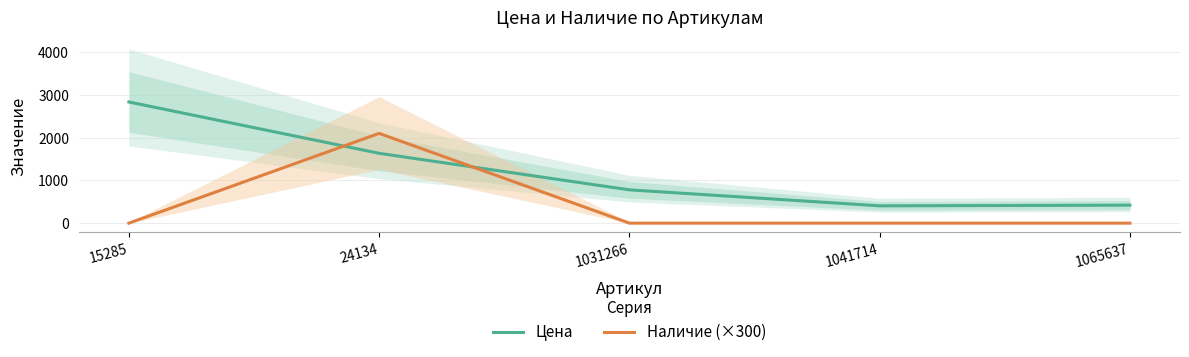

Is the value of Цена at 24134 greater than the value of Наличие (×300) at 1041714?

Yes